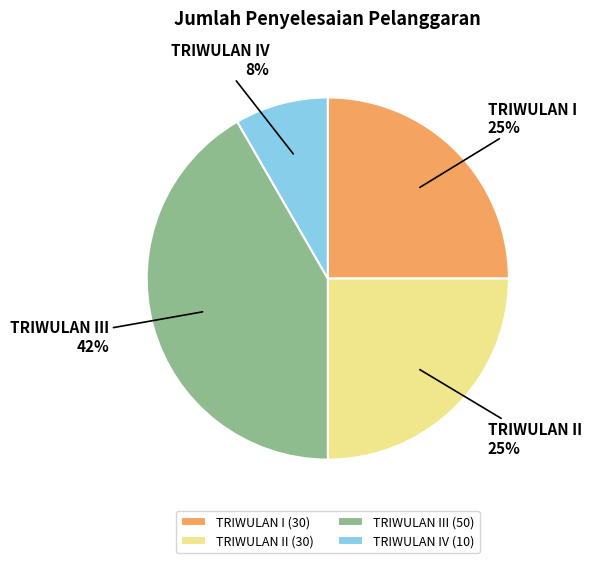

To the nearest percent, what is the average slice percentage?

25%